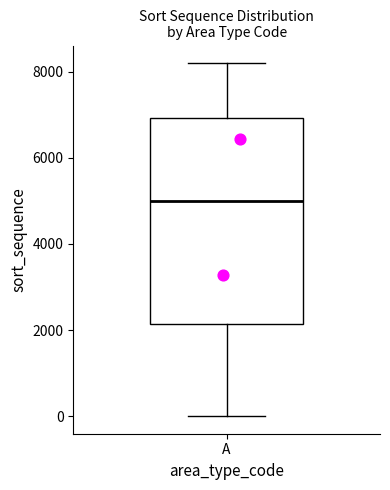

Where does the median line of the box for A sit on the y-axis? The values are not printed on the chart, so give them approximately, as read against the axis.

5000